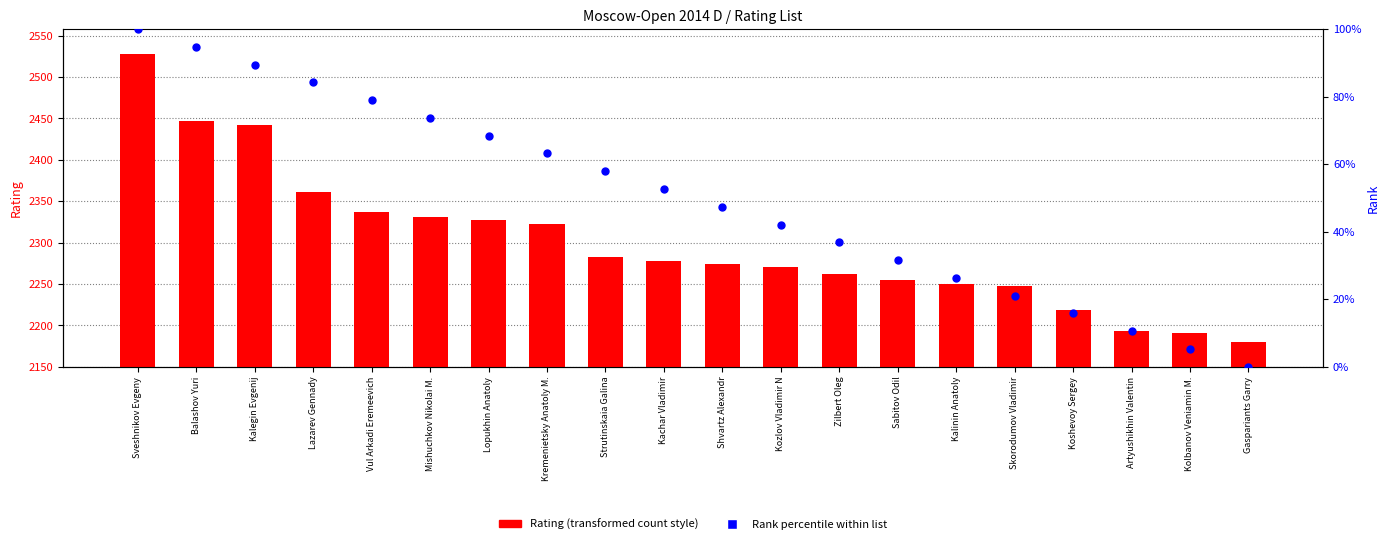

What are all the series names shown in the legend?

Rating, Rank percentile within list